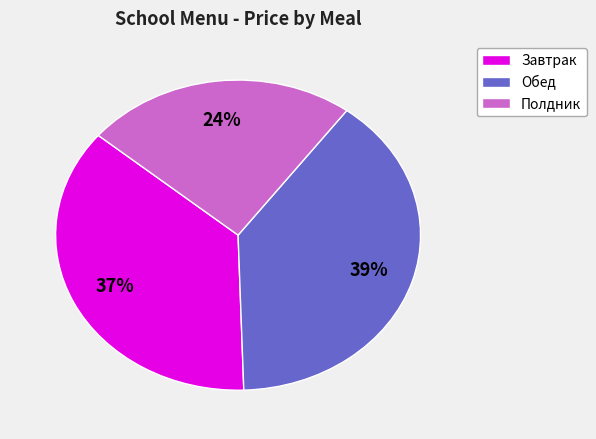

What is the smallest slice in the pie chart?

Полдник